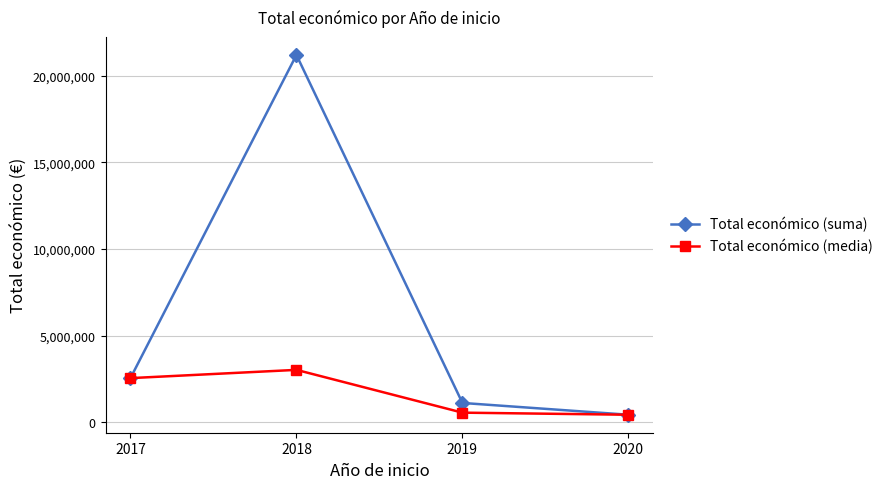

At which label is Total económico (media) closest to 1733809?

2017